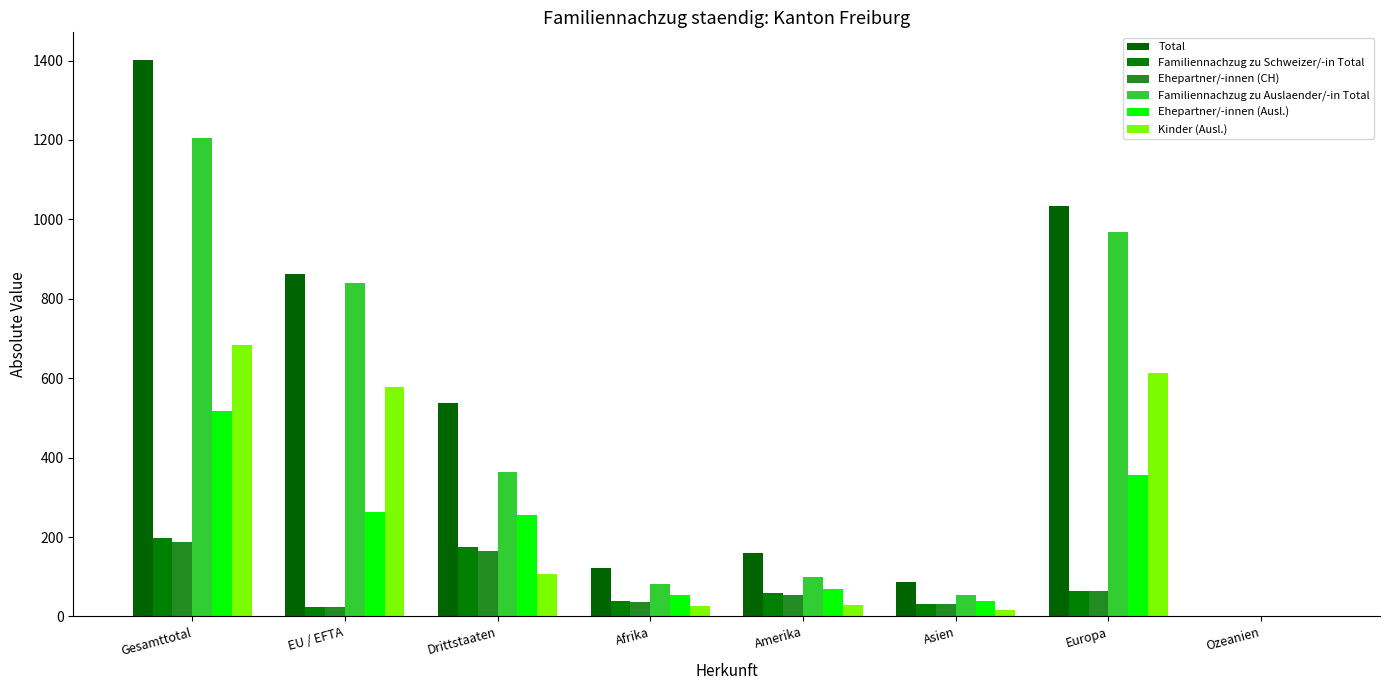

Rank the series by their maximum value, from lowest to highest.

Ehepartner/-innen (CH), Familiennachzug zu Schweizer/-in Total, Ehepartner/-innen (Ausl.), Kinder (Ausl.), Familiennachzug zu Auslaender/-in Total, Total